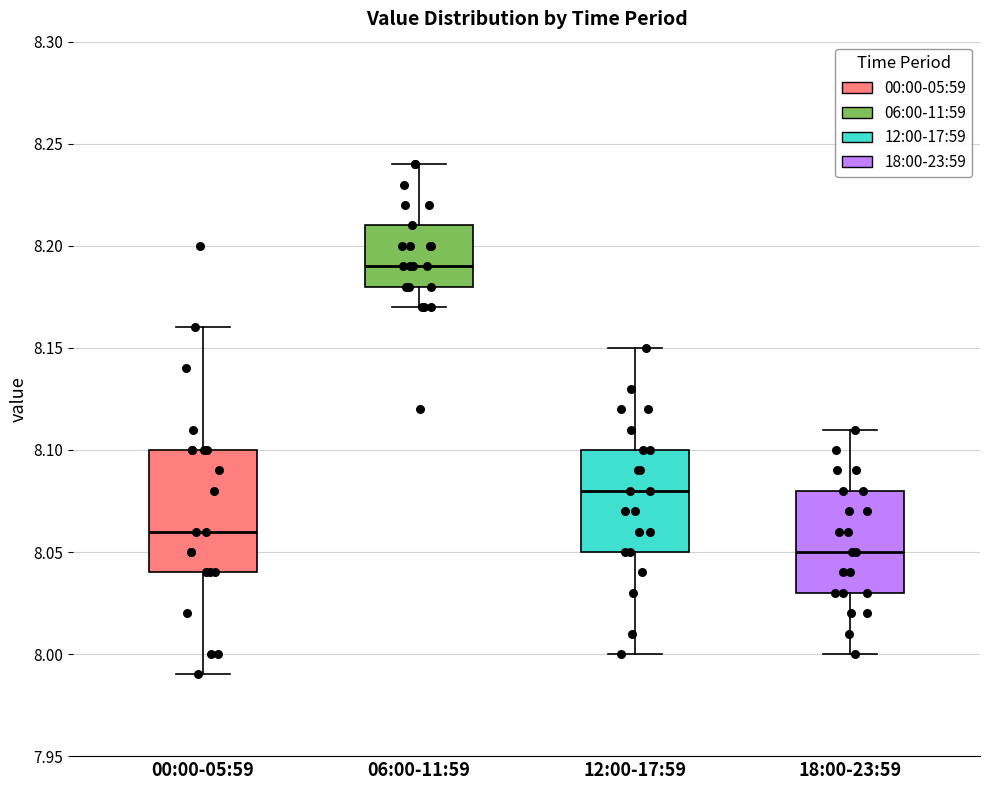

Which box's median line is the lowest?

18:00-23:59